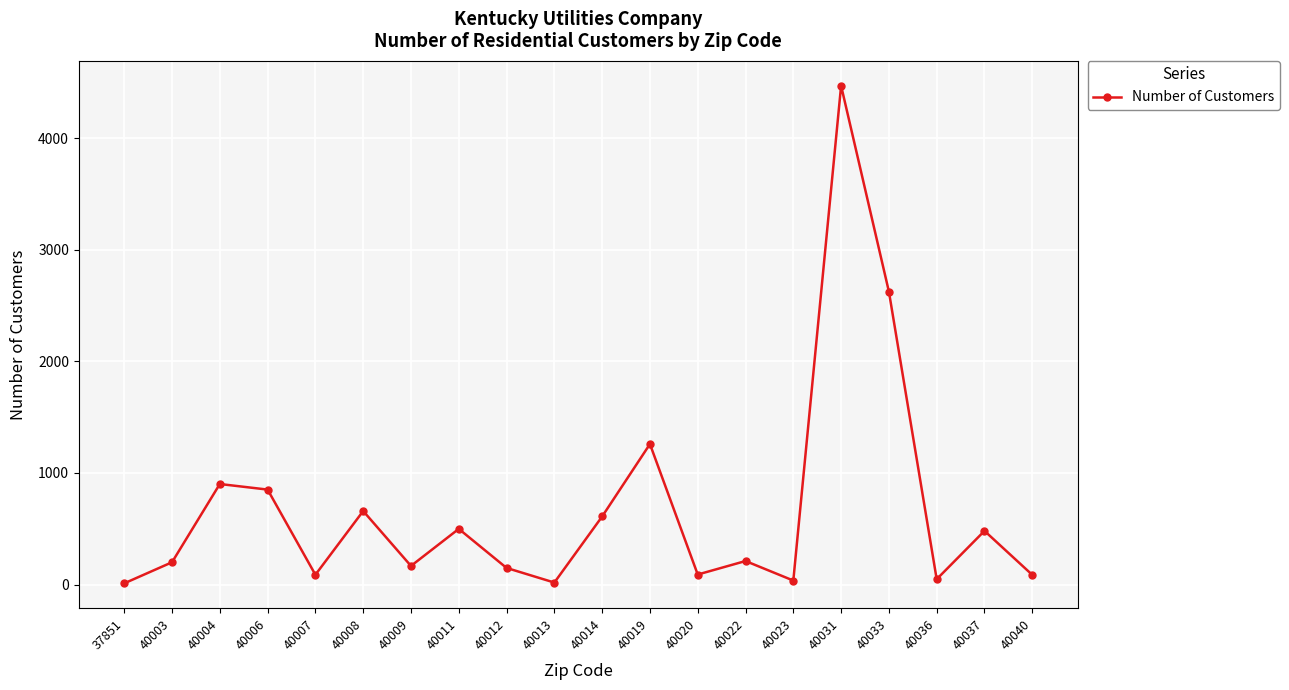

Which label corresponds to the largest value in the chart?

40031